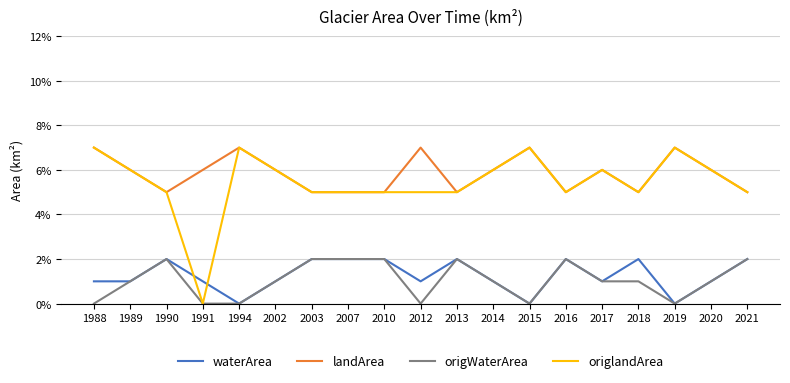

The value of waterArea at 2019 is 0.0. True or false?

False